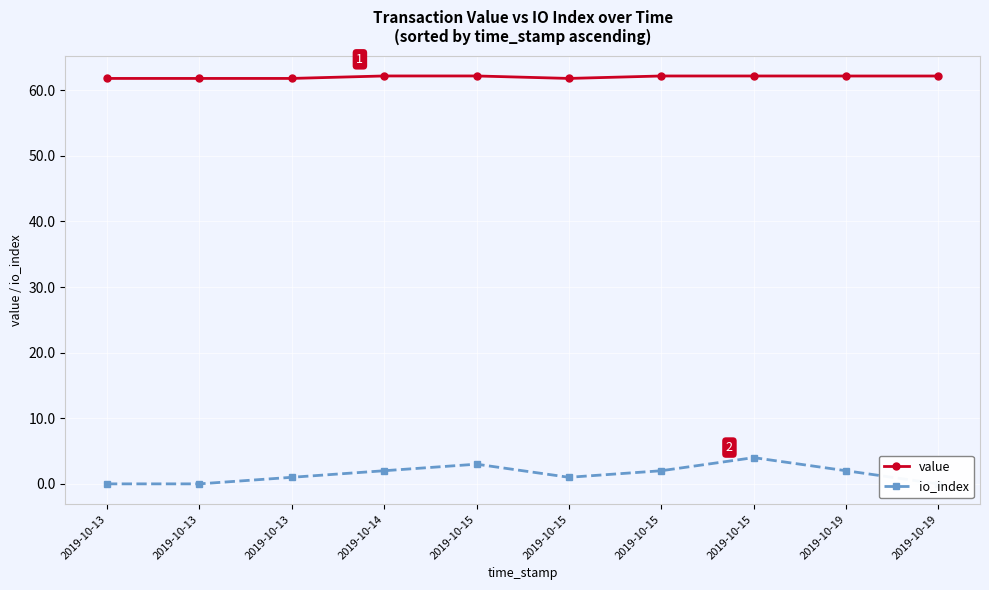

What is the average value of the value series?

62.0